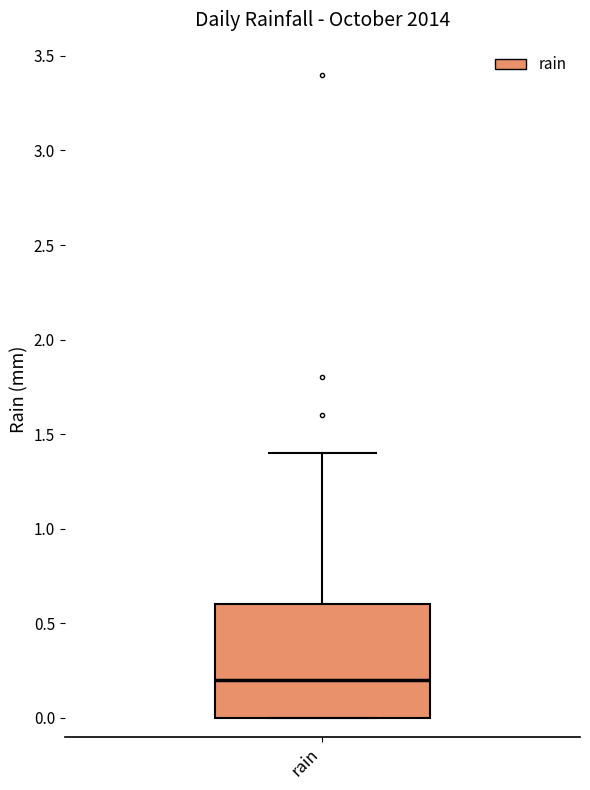

Where does the median line of the box for rain sit on the y-axis? The values are not printed on the chart, so give them approximately, as read against the axis.

0.2